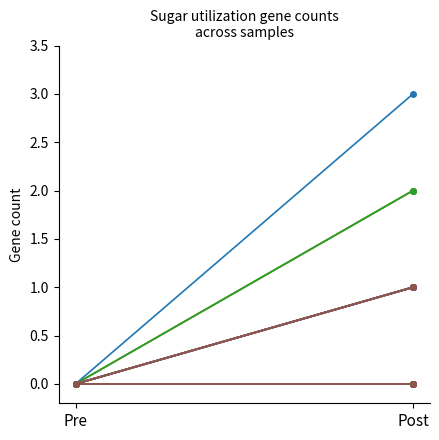

What are all the series names shown in the legend?

3300060733_31_renamed, 3300060733_21_renamed, 3300060733_47_renamed, 3300060733_23_renamed, 3300061462_21_renamed, 3300062987_25_renamed